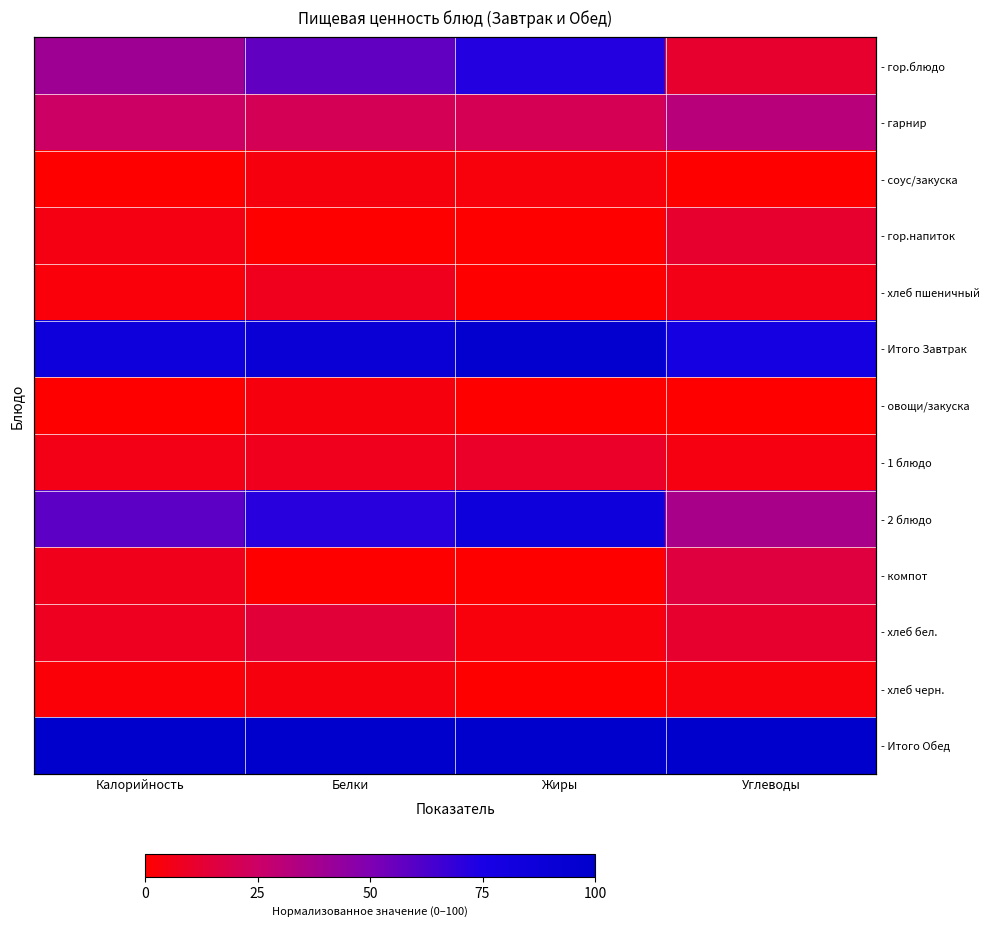

At which category is the sum across all series the highest?

Жиры